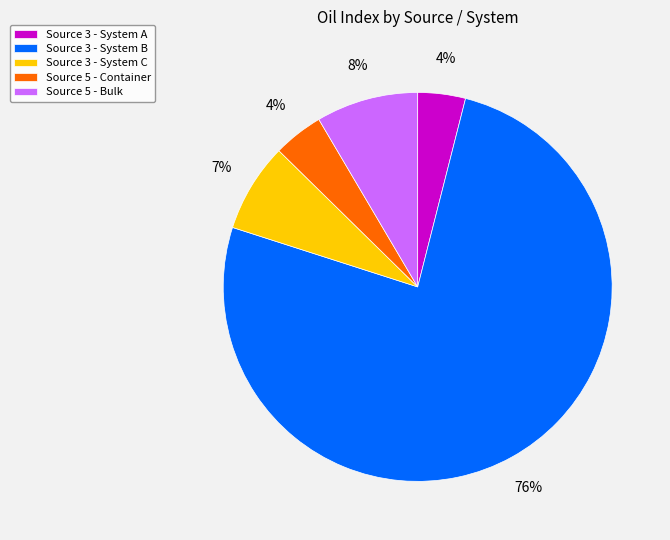

How many slices are in this pie chart?

5